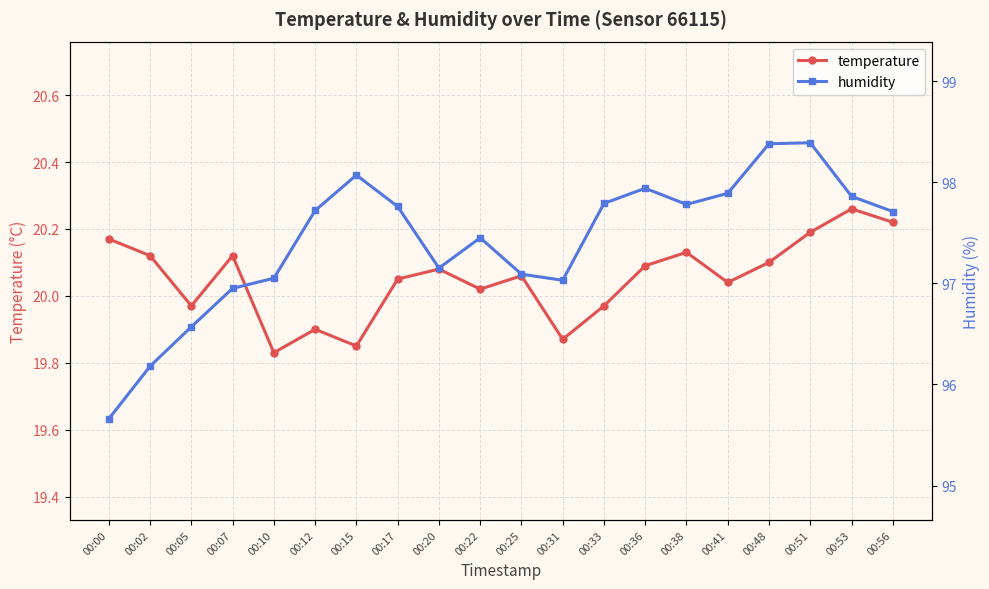

Reading left to right, extract all data points from this chart.

temperature: 00:00=20.2	00:02=20.1	00:05=20.0	00:07=20.1	00:10=19.8	00:12=19.9	00:15=19.9	00:17=20.1	00:20=20.1	00:22=20.0	00:25=20.1	00:31=19.9	00:33=20.0	00:36=20.1	00:38=20.1	00:41=20.0	00:48=20.1	00:51=20.2	00:53=20.3	00:56=20.2
humidity: 00:00=95.7	00:02=96.2	00:05=96.6	00:07=97.0	00:10=97.0	00:12=97.7	00:15=98.1	00:17=97.8	00:20=97.2	00:22=97.5	00:25=97.1	00:31=97.0	00:33=97.8	00:36=97.9	00:38=97.8	00:41=97.9	00:48=98.4	00:51=98.4	00:53=97.9	00:56=97.7